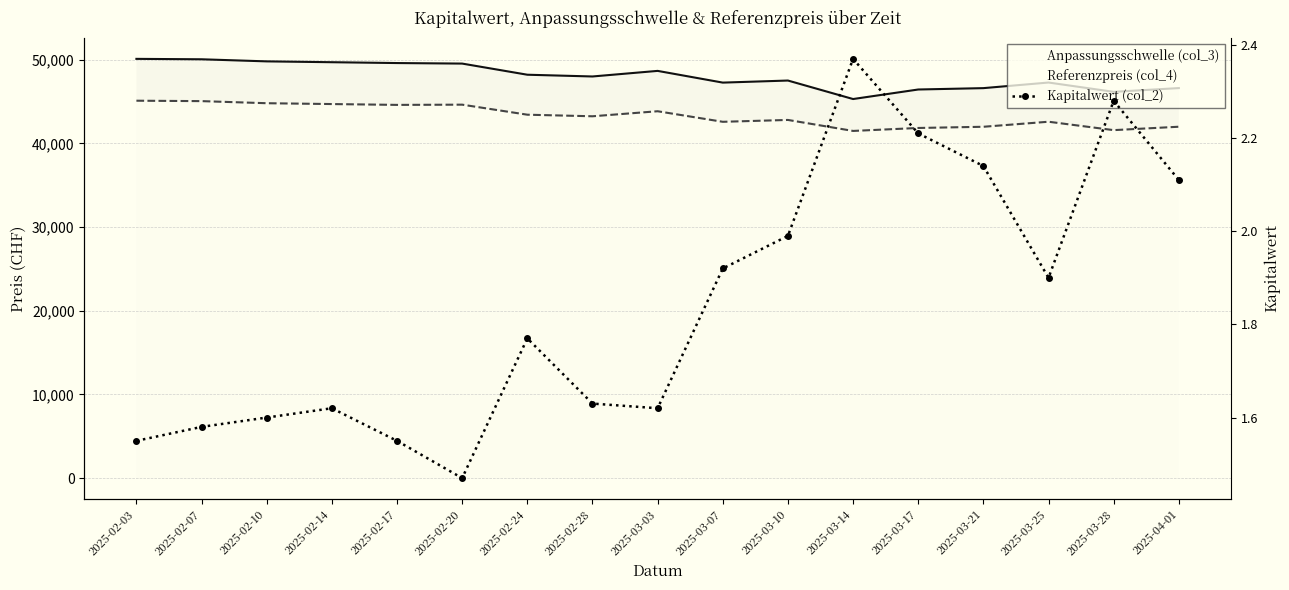

What is the change in value from 2025-02-24 to 2025-03-28?

+0.5